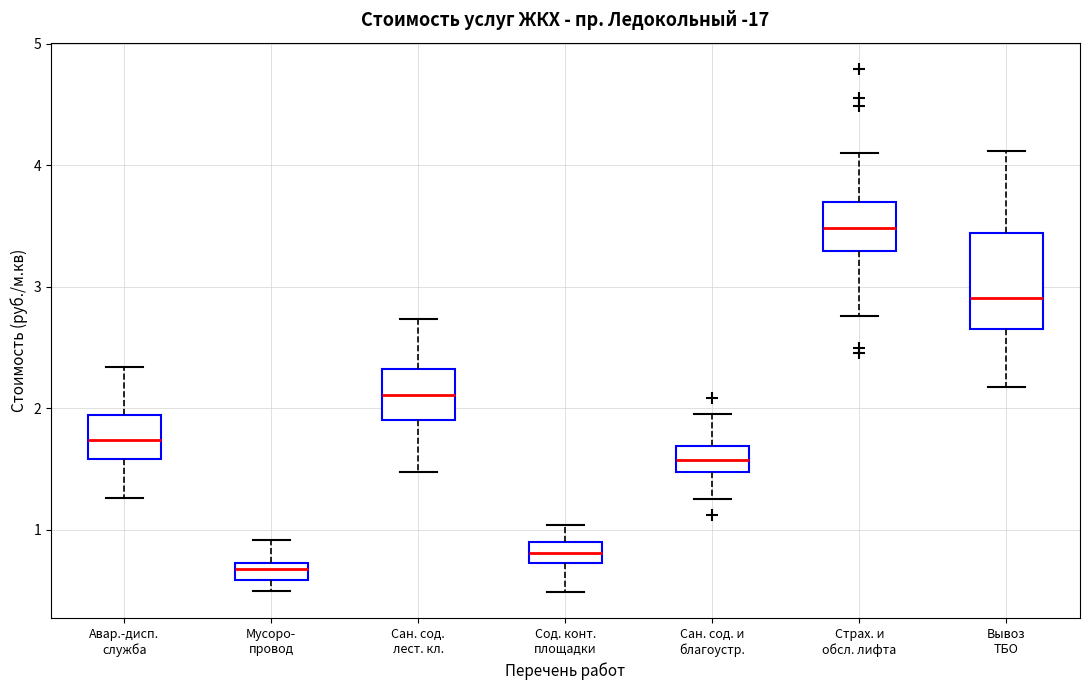

Which box's median line is the lowest?

Мусоро- провод